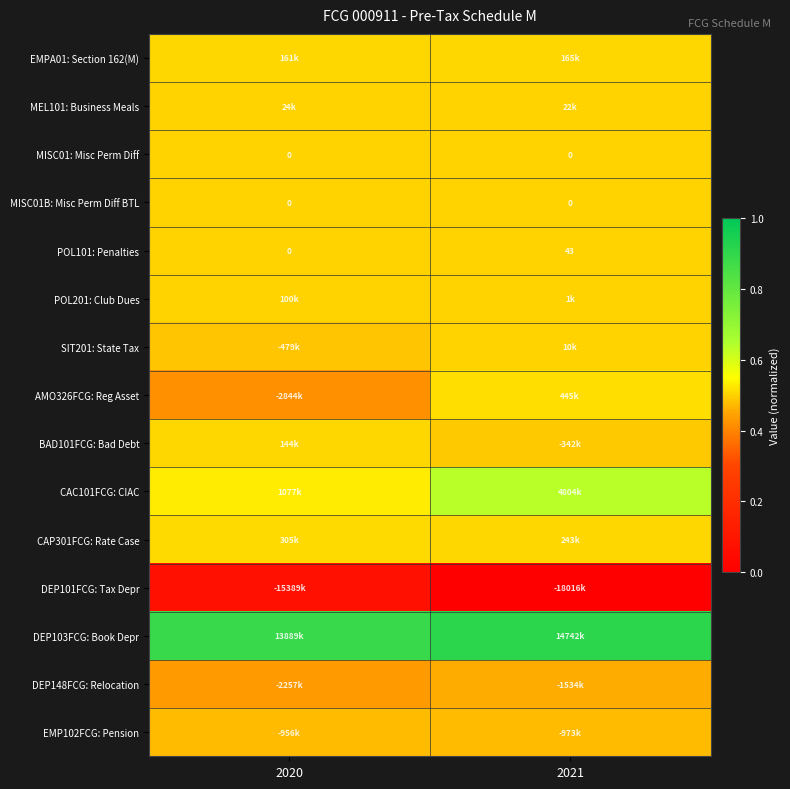

Rank the series by their maximum value, from lowest to highest.

DEP101FCG: Tax Depr, DEP148FCG: Relocation, EMP102FCG: Pension, MISC01: Misc Perm Diff, MISC01B: Misc Perm Diff BTL, POL101: Penalties, SIT201: State Tax, MEL101: Business Meals, POL201: Club Dues, BAD101FCG: Bad Debt, EMPA01: Section 162(M), CAP301FCG: Rate Case, AMO326FCG: Reg Asset, CAC101FCG: CIAC, DEP103FCG: Book Depr